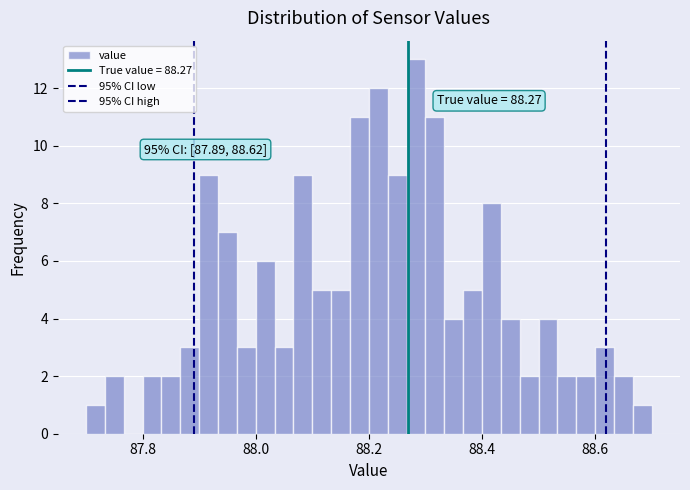

Around what value on the x-axis is the tallest bar? Give the approximate position of its centre, as read against the axis.

88.28